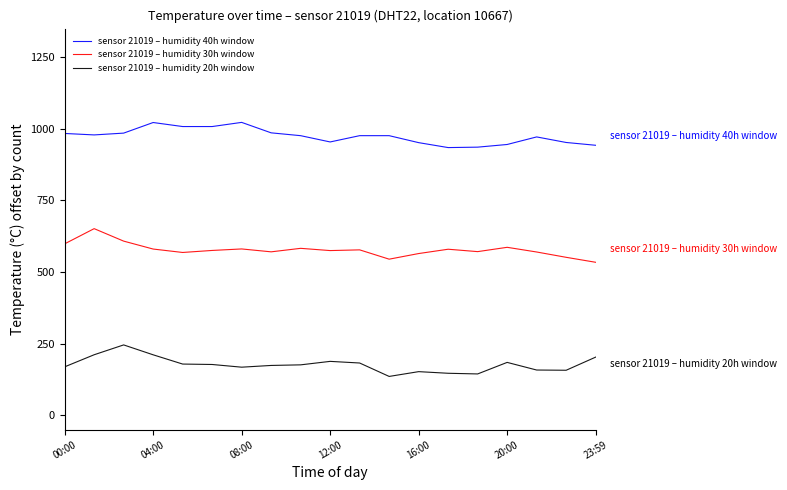

What is the difference between the maximum and minimum values in the sensor 21019 – humidity 40h window series?

87.9